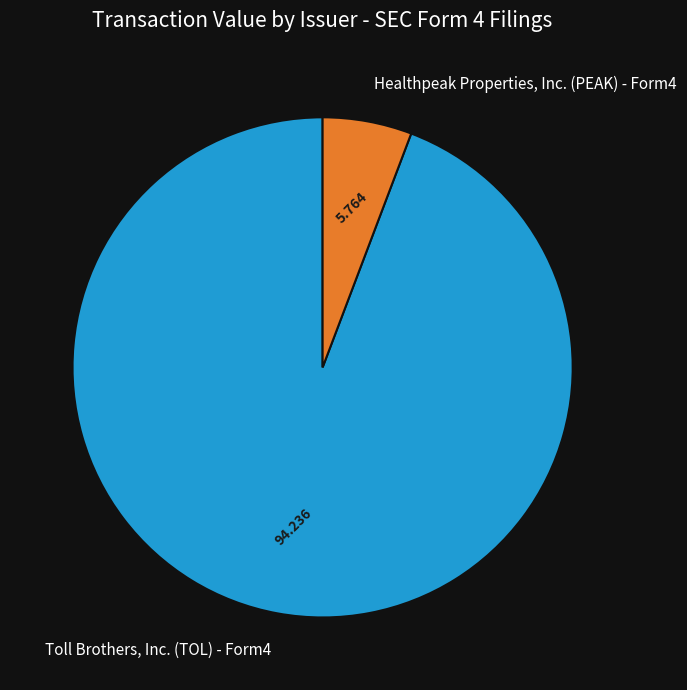

Count the number of slices in the pie.

2